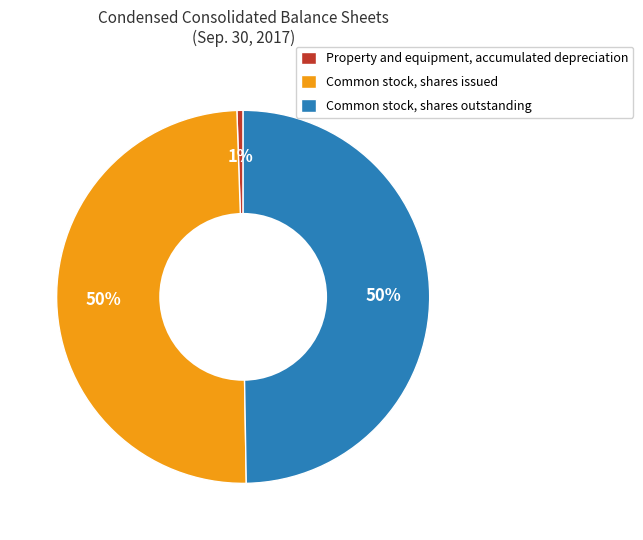

What percentage is the Common stock, shares issued slice, to the nearest percent?

50%